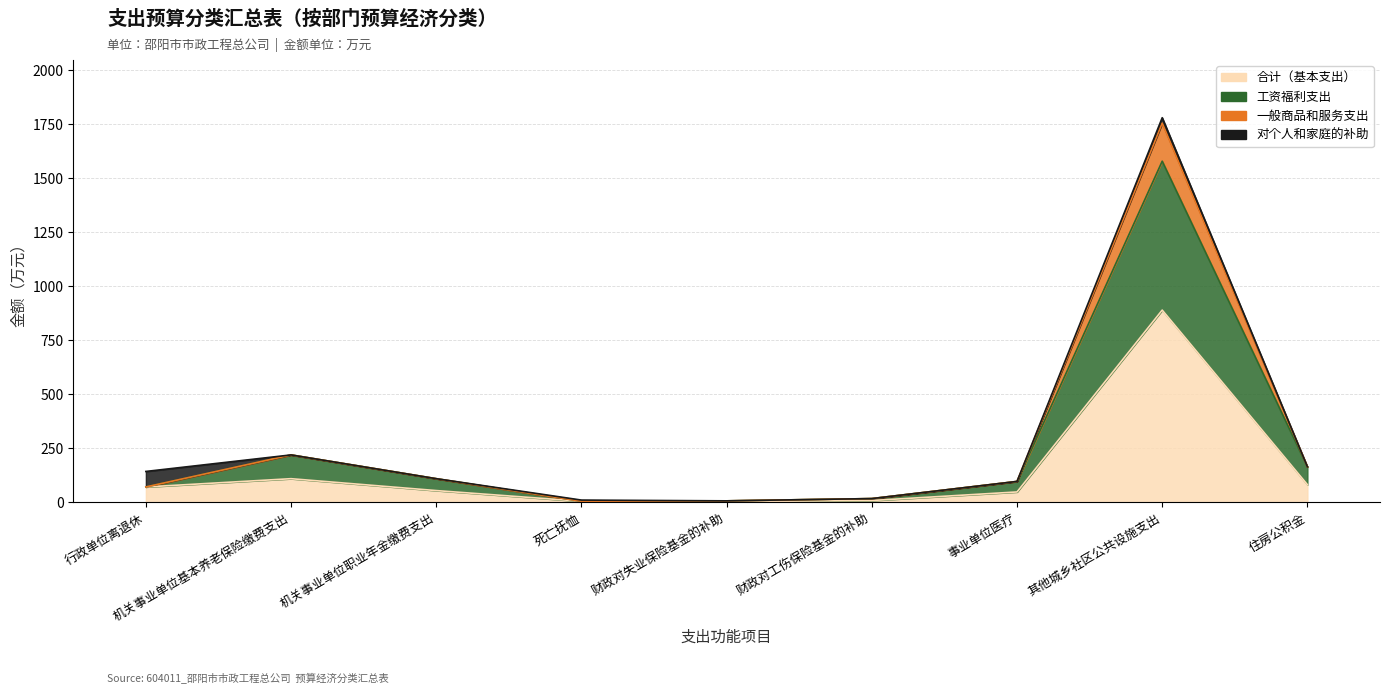

What is the highest value of the 合计（基本支出） series?

889.7